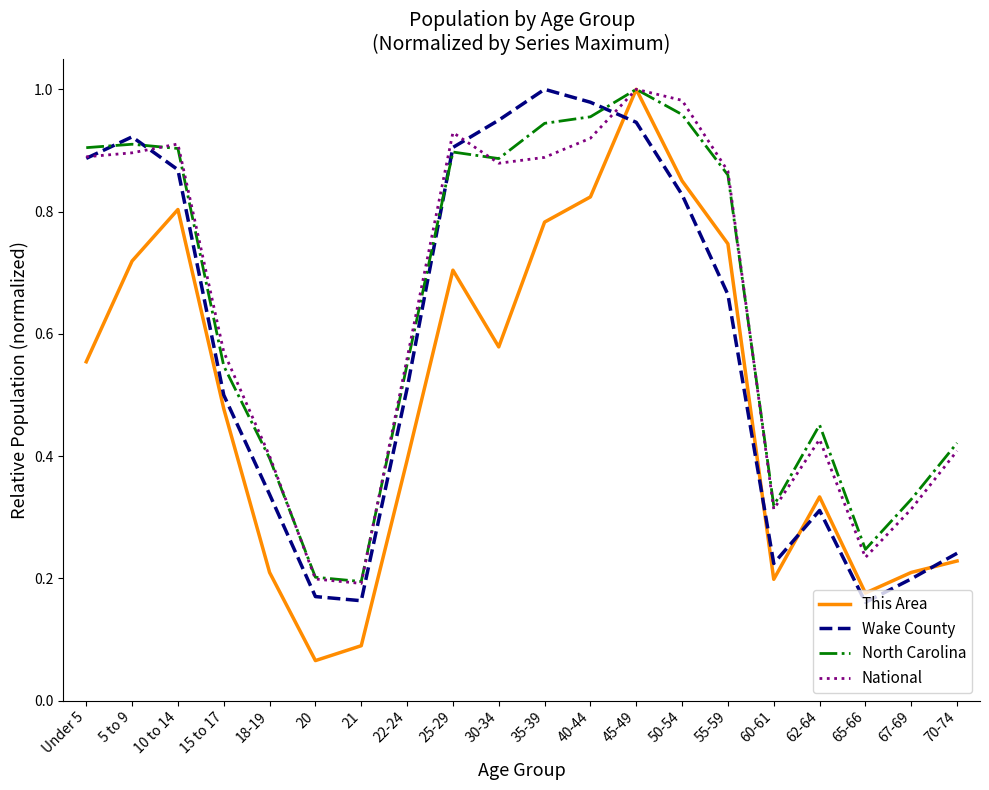

Between 21 and 55-59, which series saw the biggest shift?

National